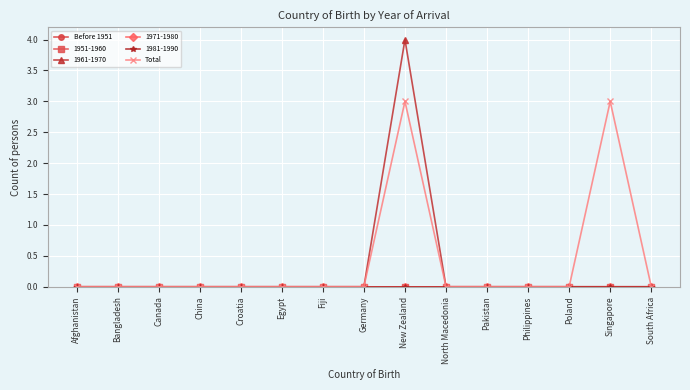

What position from the left is Philippines?

12